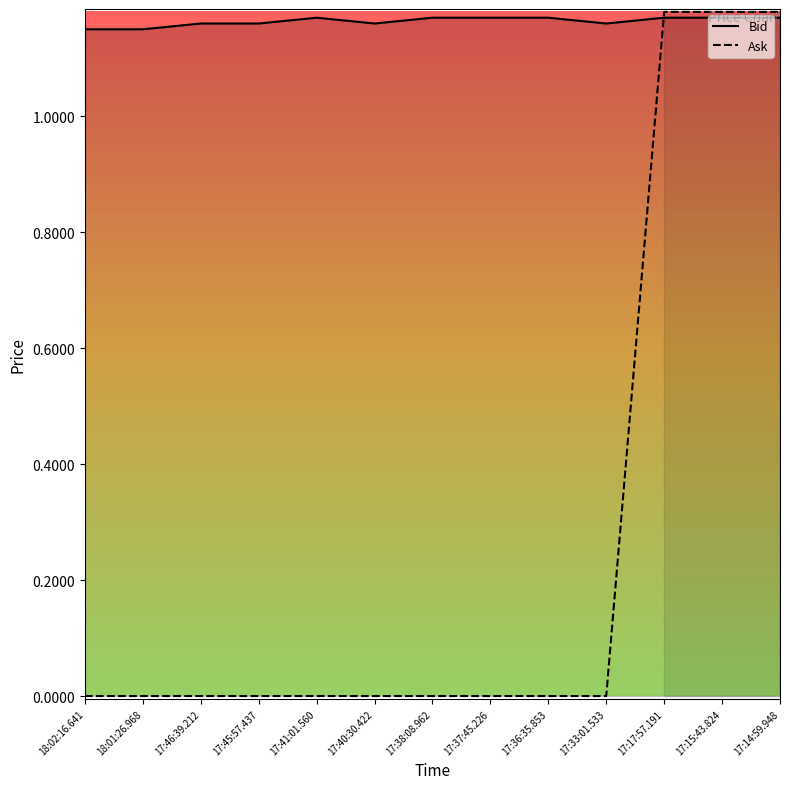

What is the average value of the Ask series?

0.3